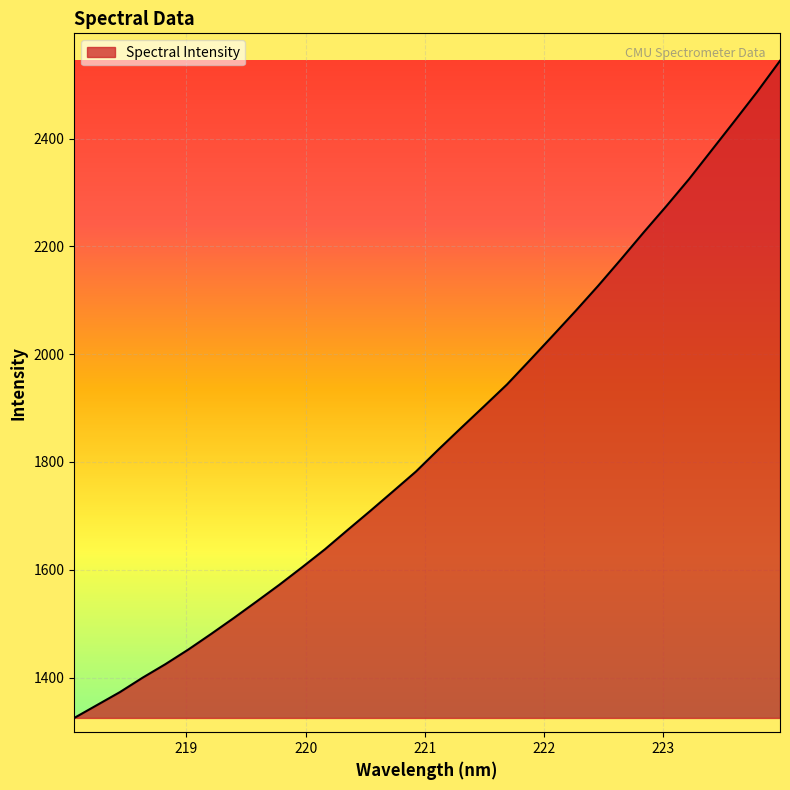

What is the maximum value shown in the chart?

2544.3